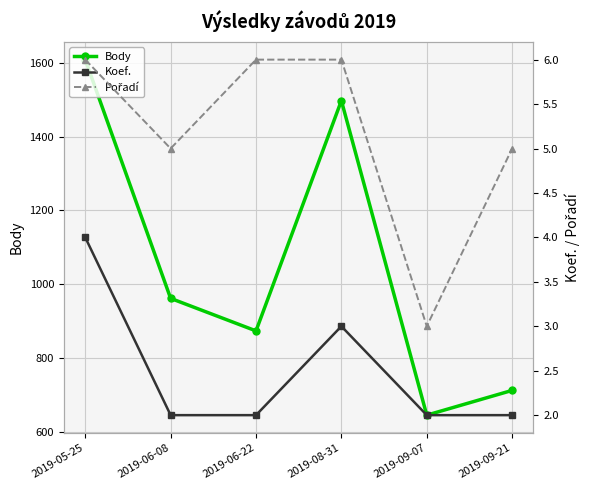

Is it true that Pořadí equals 6 at 2019-08-31?

True